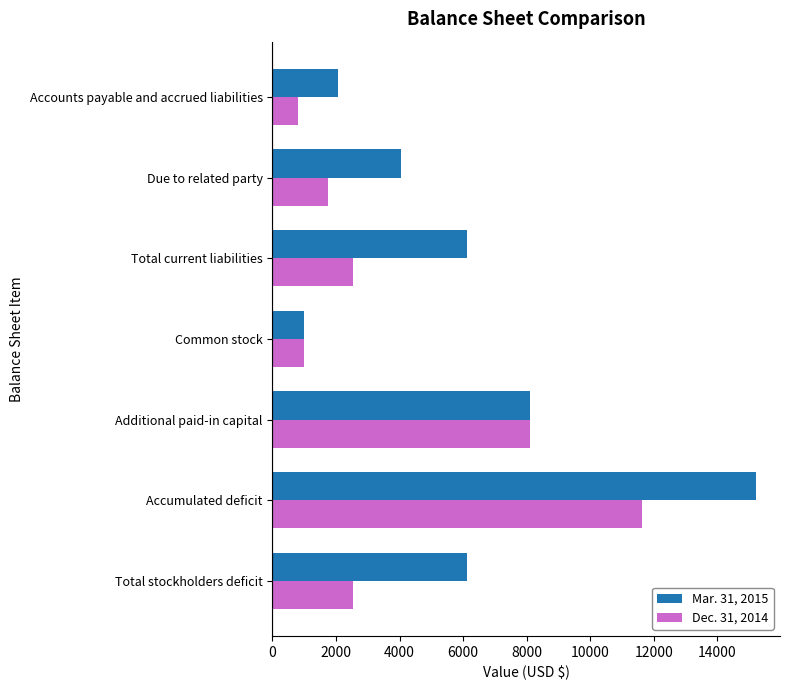

At which category does the chart reach its peak across all series?

Accumulated deficit